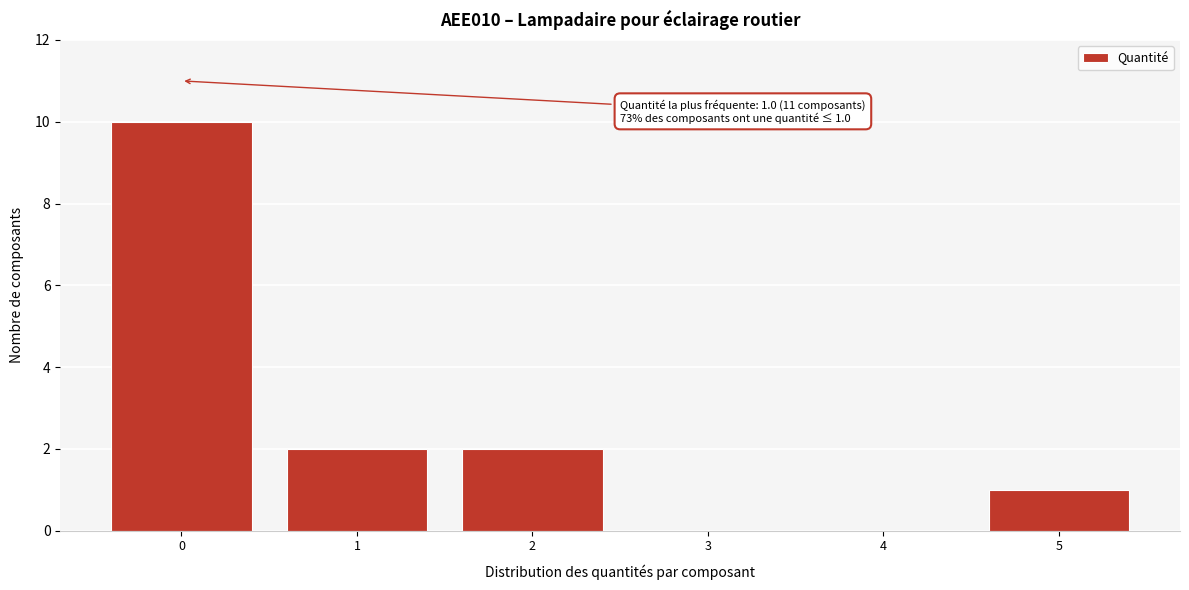

Reading left to right, transcribe all the data shown in this chart.

0=10	1=2	2=2	3=0	4=0	5=1